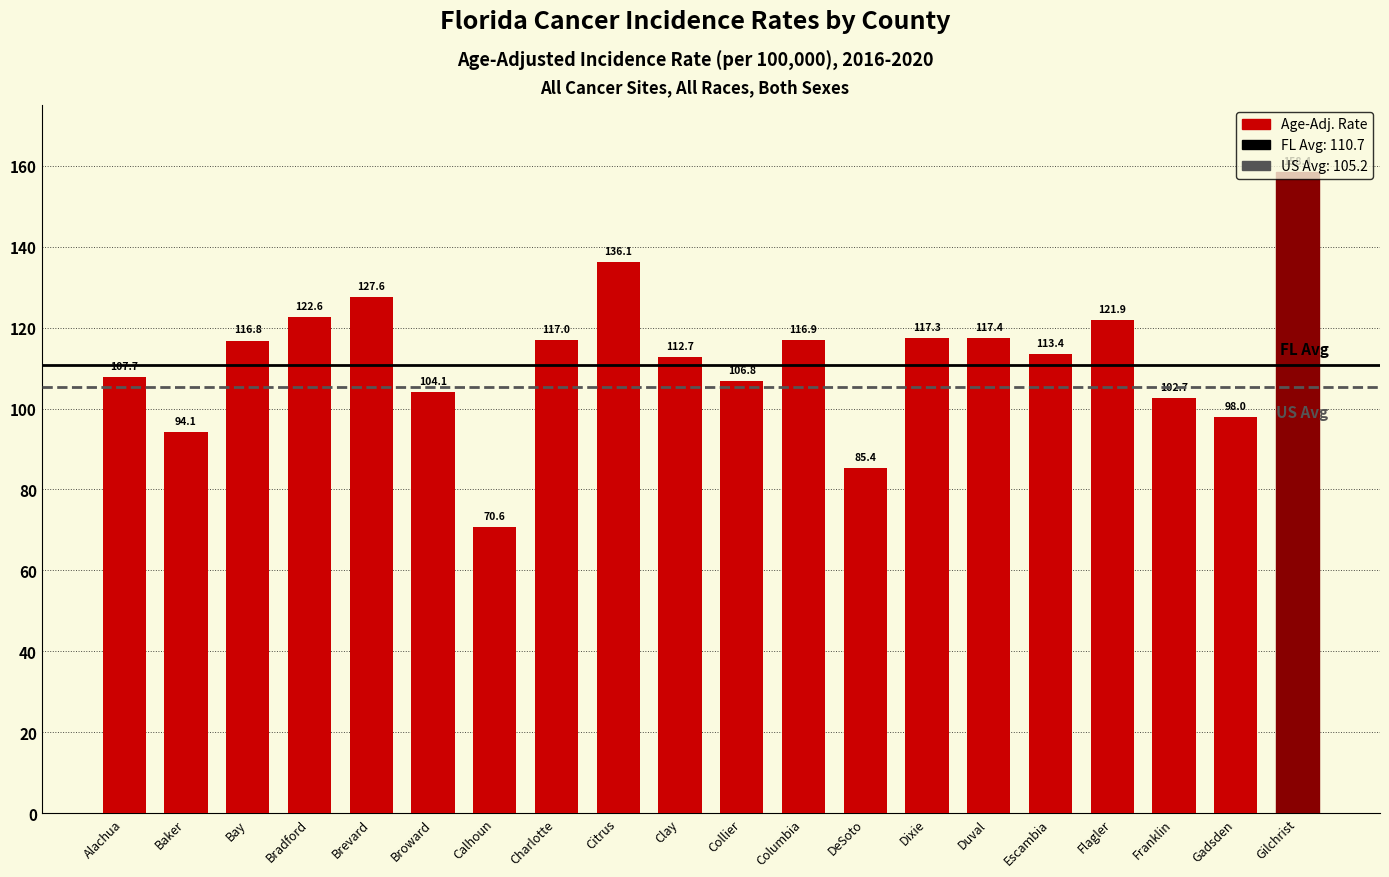

What is the sum of the values at Collier and DeSoto?

192.2